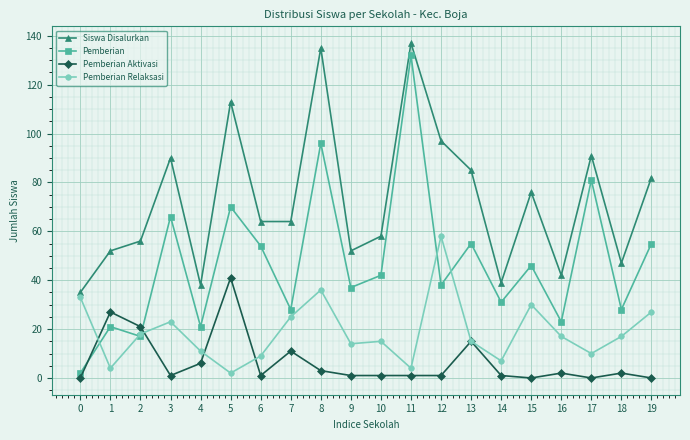

What is the sum of the Pemberian Relaksasi values at 9 and 14?

21